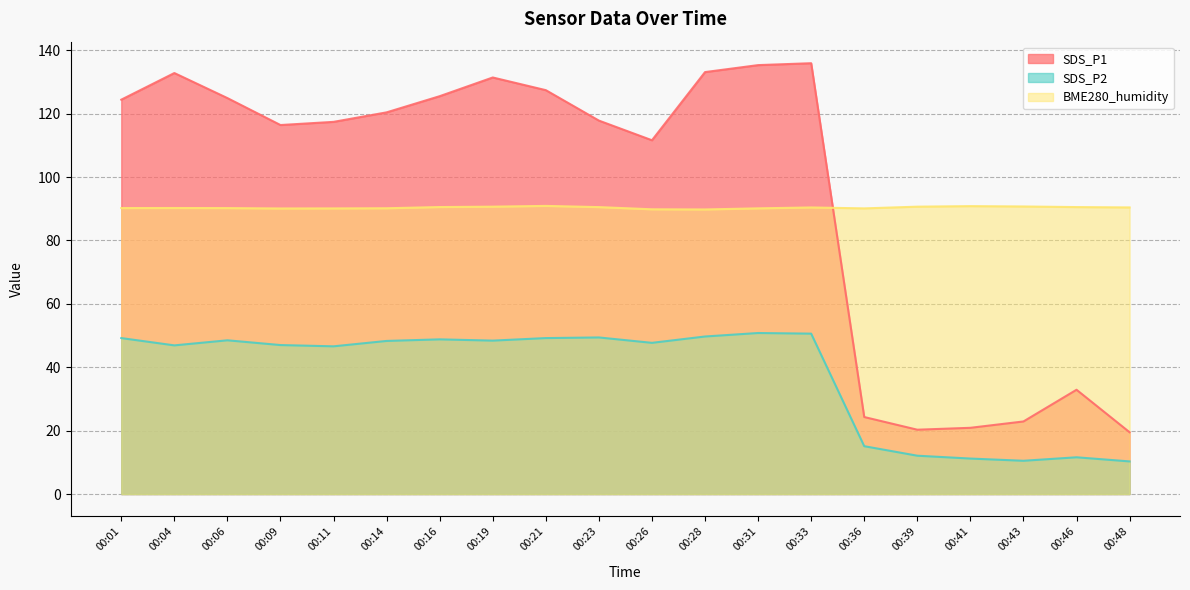

Which category has the lowest value in the BME280_humidity series?

00:28